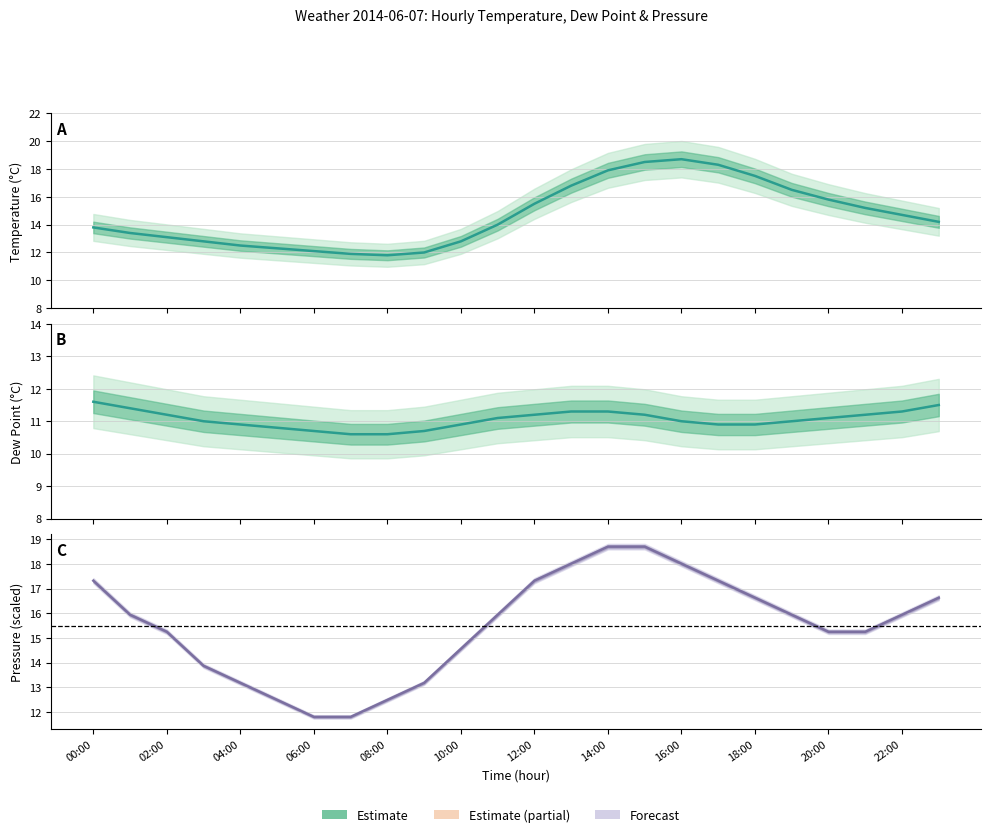

What is the sum of all mb (normalised) values?

371.5